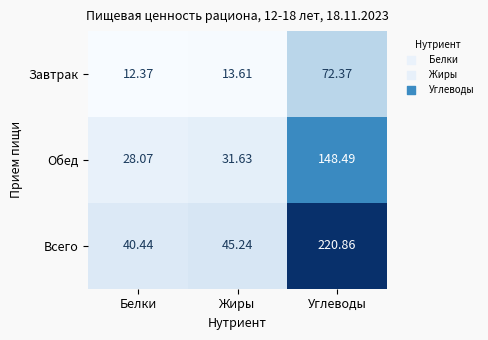

How many categories are shown in the chart?

3